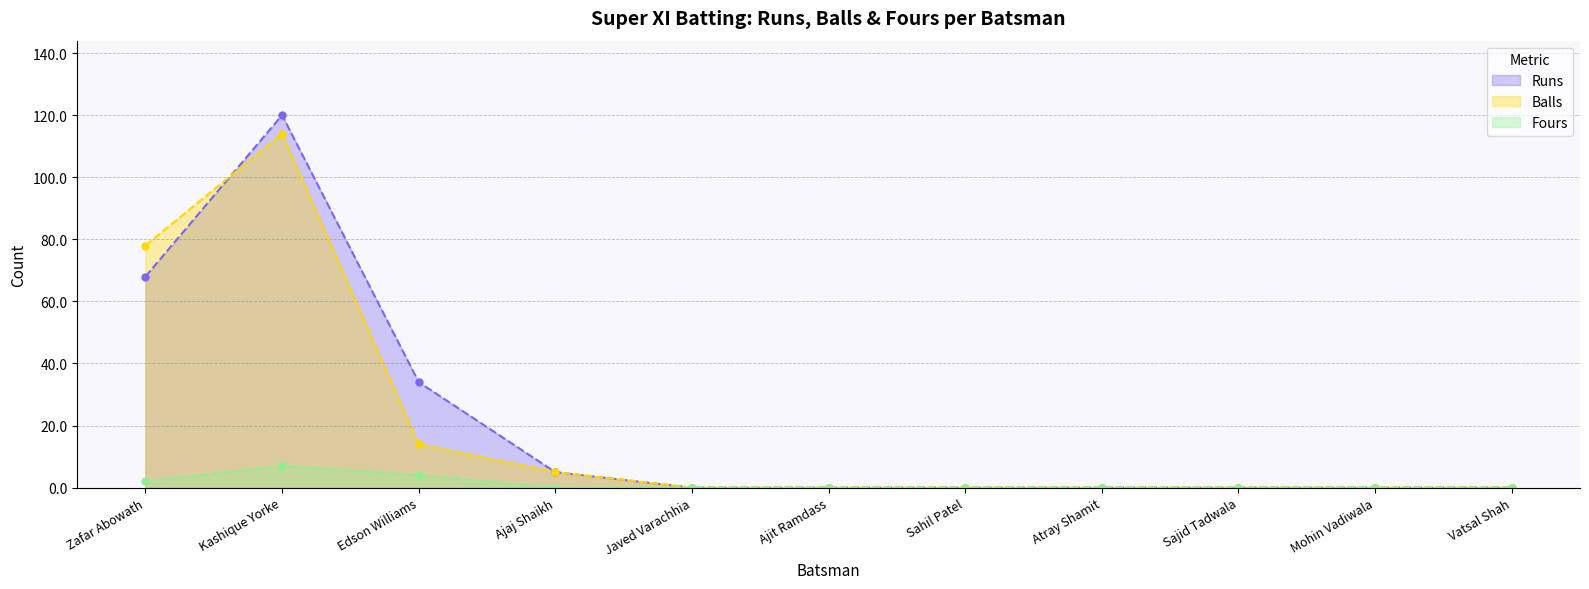

How many distinct data groups are displayed?

3